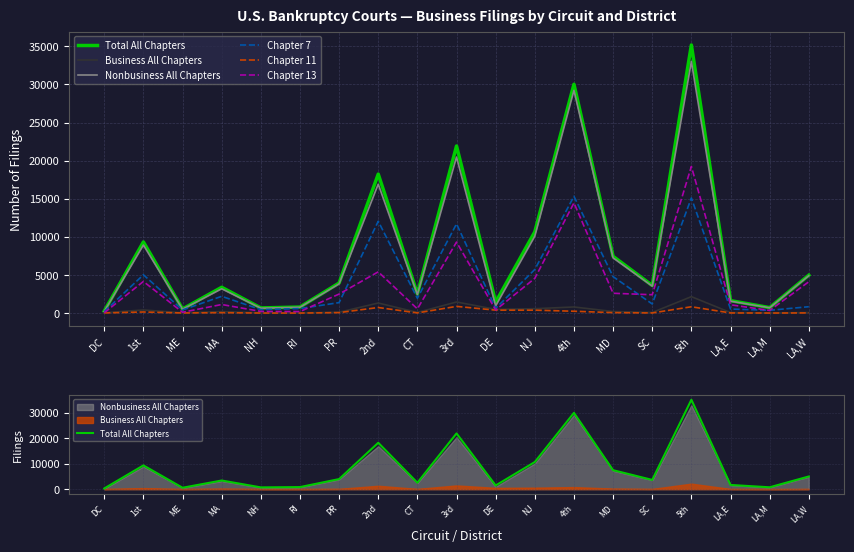

True or false: Business All Chapters has a value of 198 at MA.

True